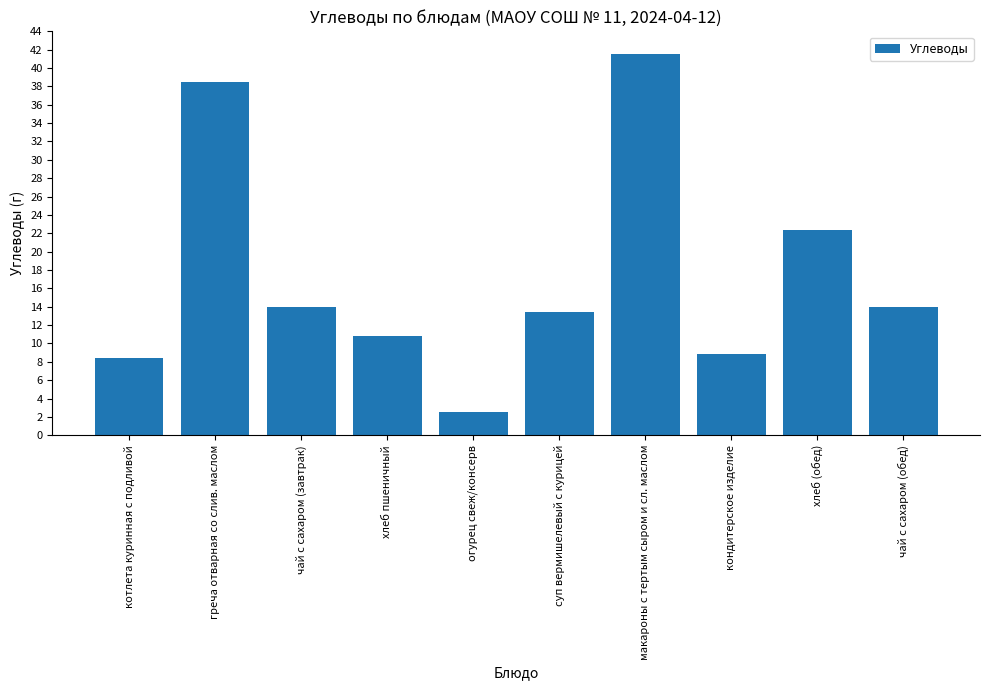

What position from the right is чай с сахаром (завтрак)?

8